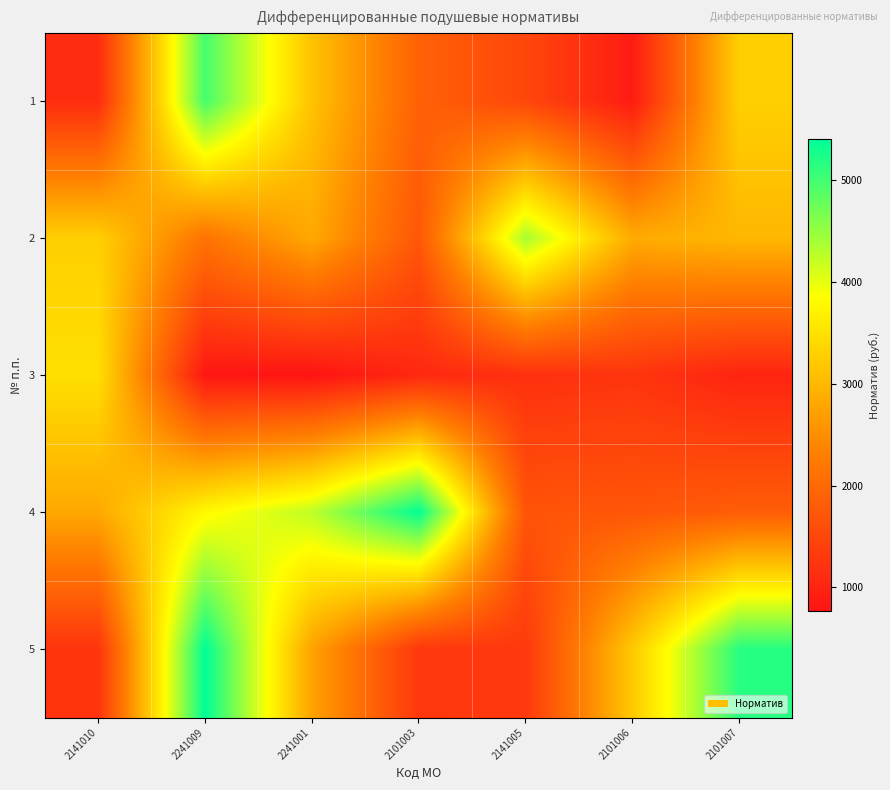

Between 2241009 and 2141005, which is larger?

2241009